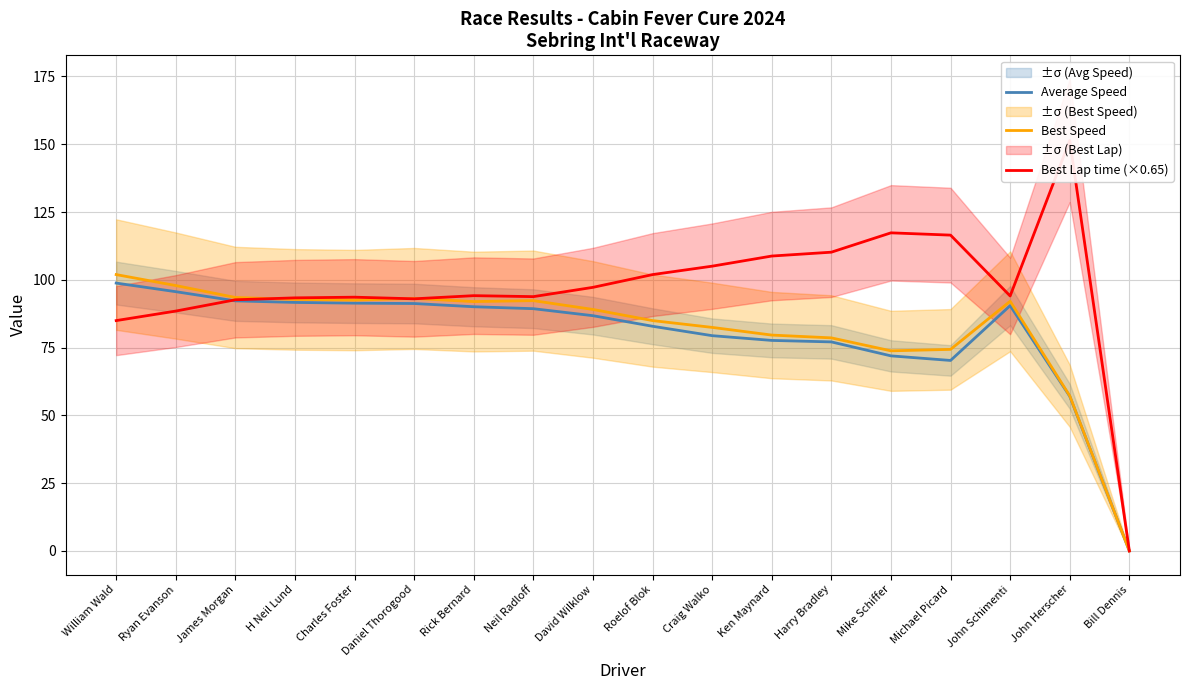

The Best Speed series shows 45.4 at Craig Walko. True or false?

False